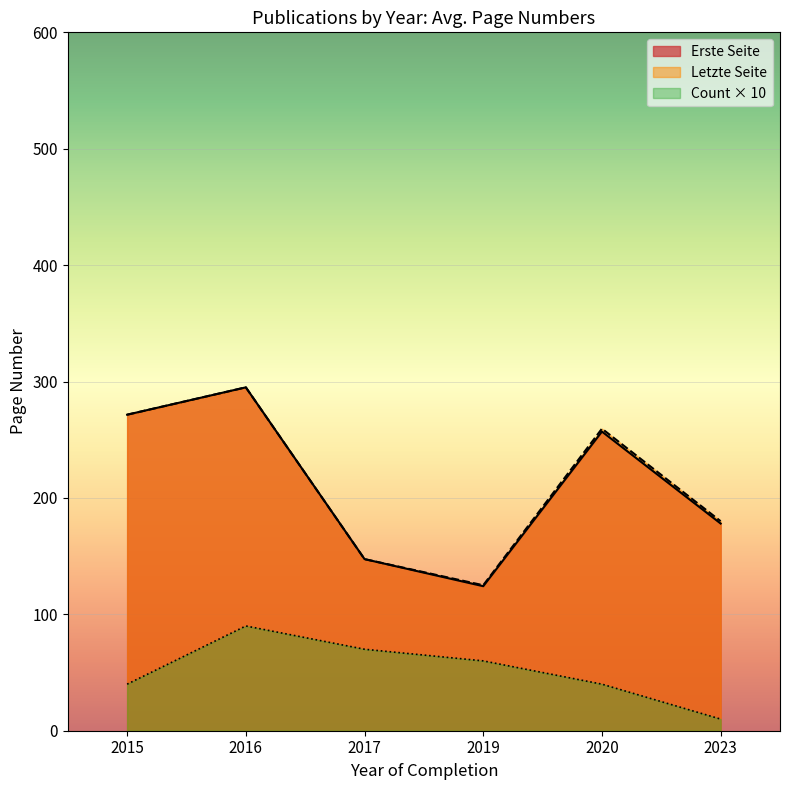

List the labels in order of Erste Seite value, largest first.

2016, 2015, 2020, 2023, 2017, 2019